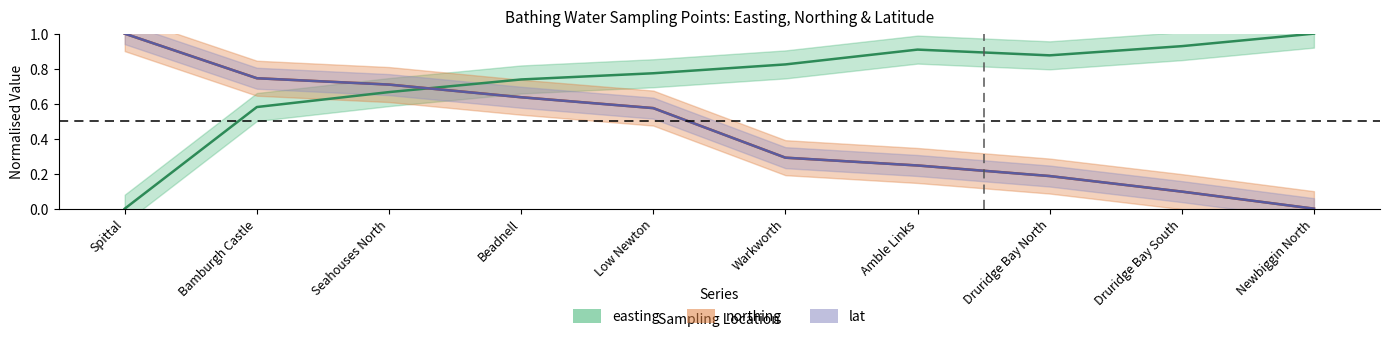

The value of northing at Bamburgh Castle is 1.2. True or false?

False